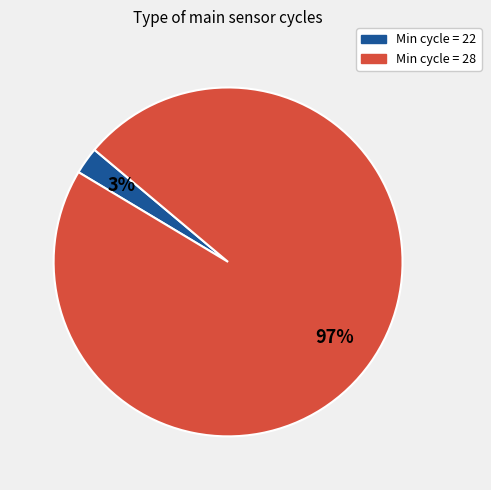

To the nearest percent, what is the average slice percentage?

50%